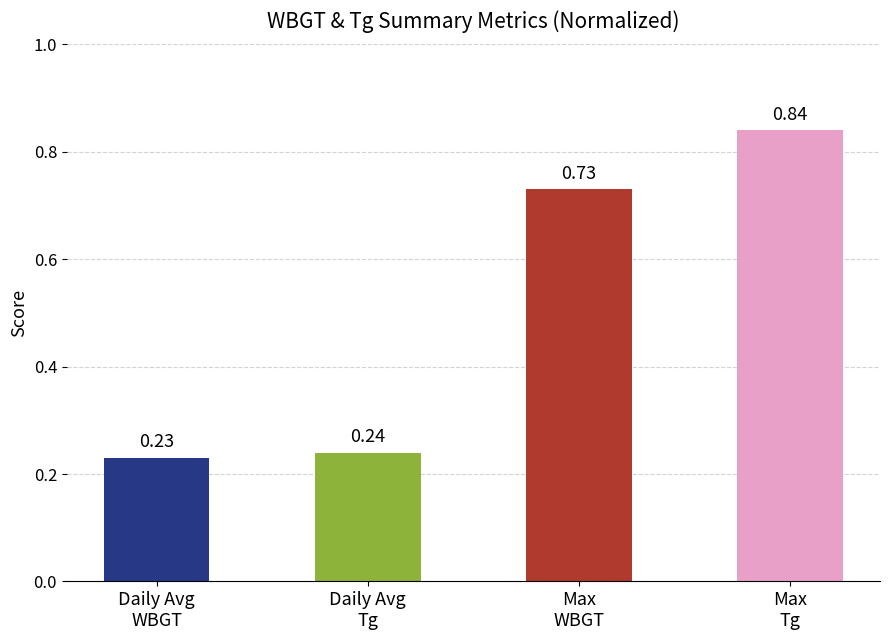

What is the average value?

0.5